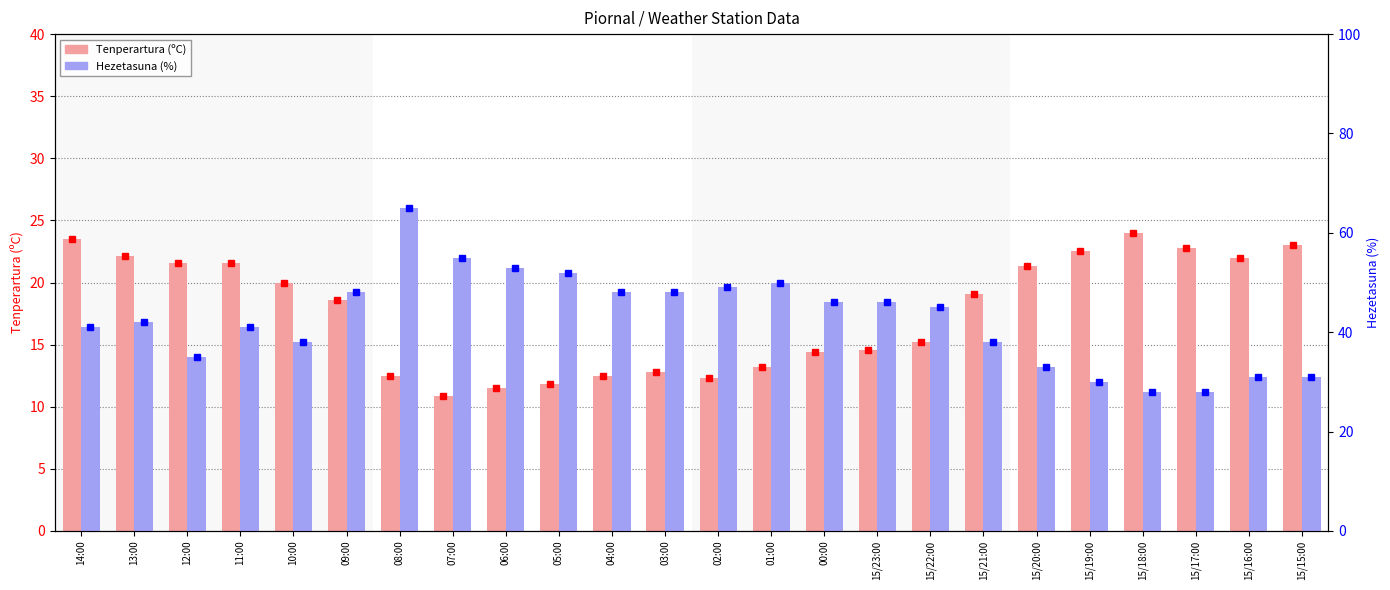

At which label does Tenperartura (ºC) reach its minimum?

07:00